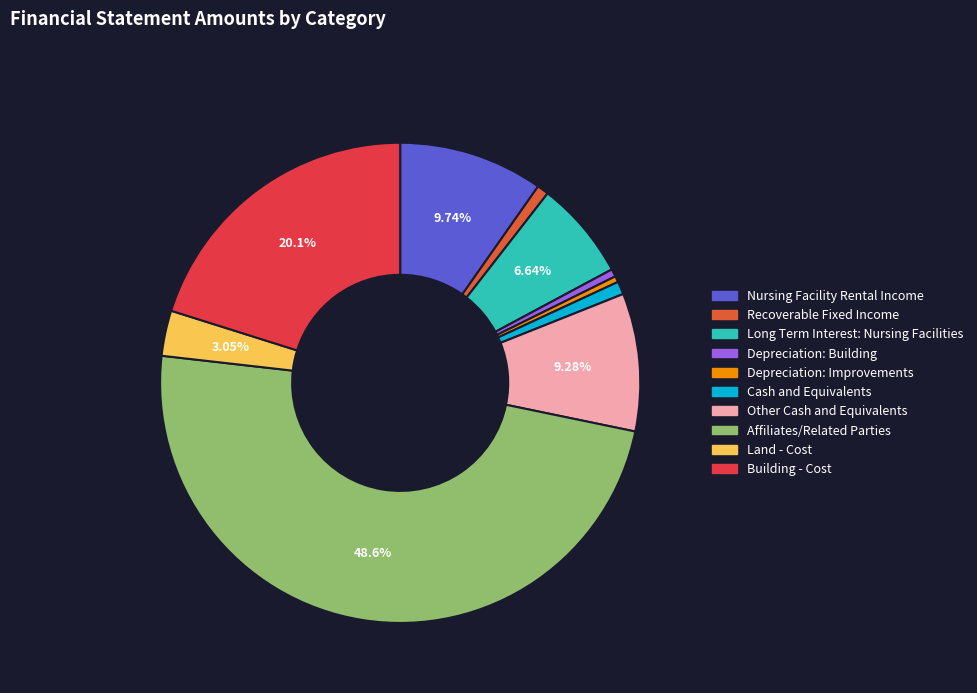

Does Land - Cost represent more than half of the total?

No